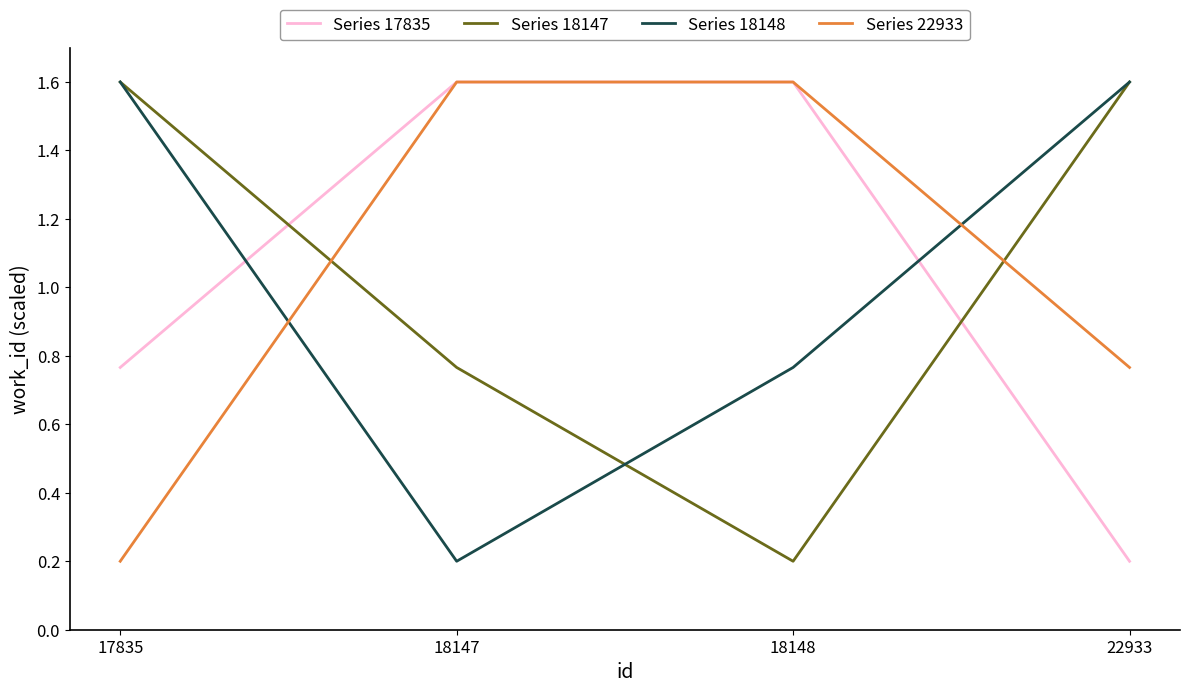

Where does the Series 18148 series first go above 1?

17835